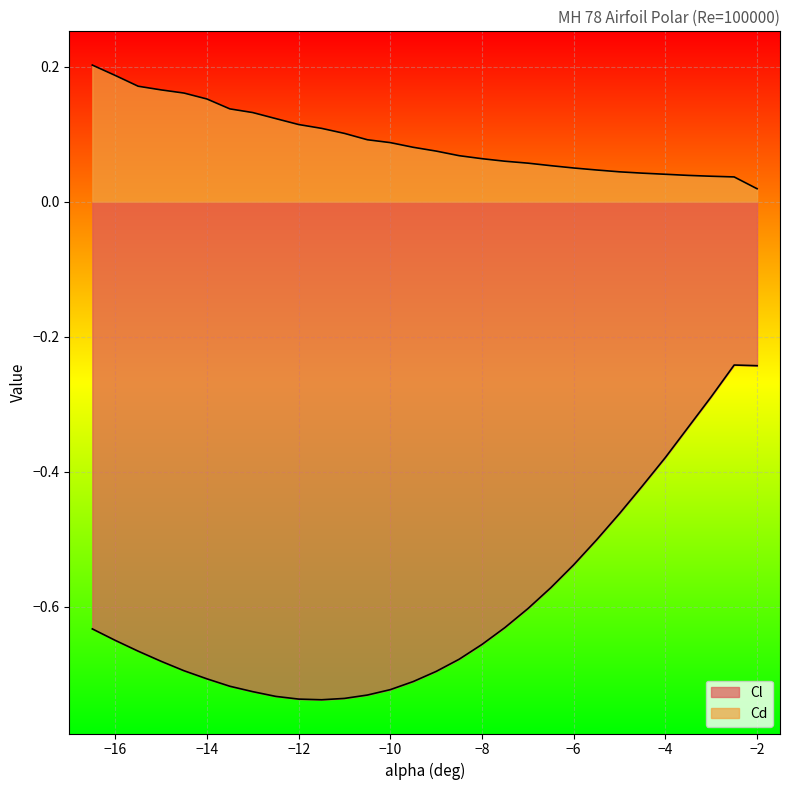

What is the label of the 24th point from the left?

-5.0